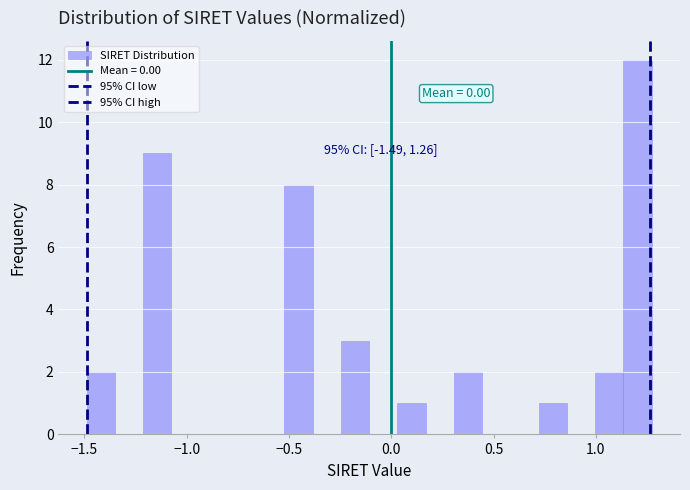

Around what value on the x-axis is the tallest bar? Give the approximate position of its centre, as read against the axis.

1.20